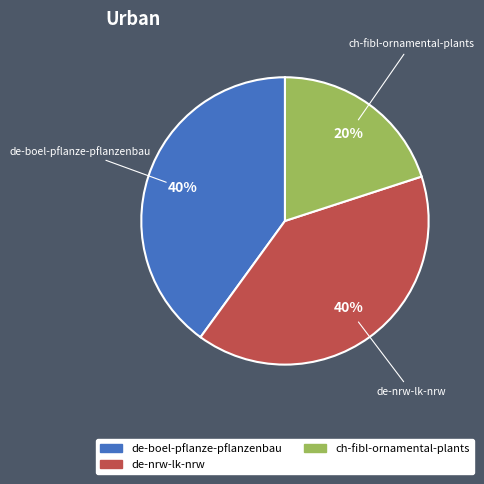

Is there a majority slice in this chart?

No